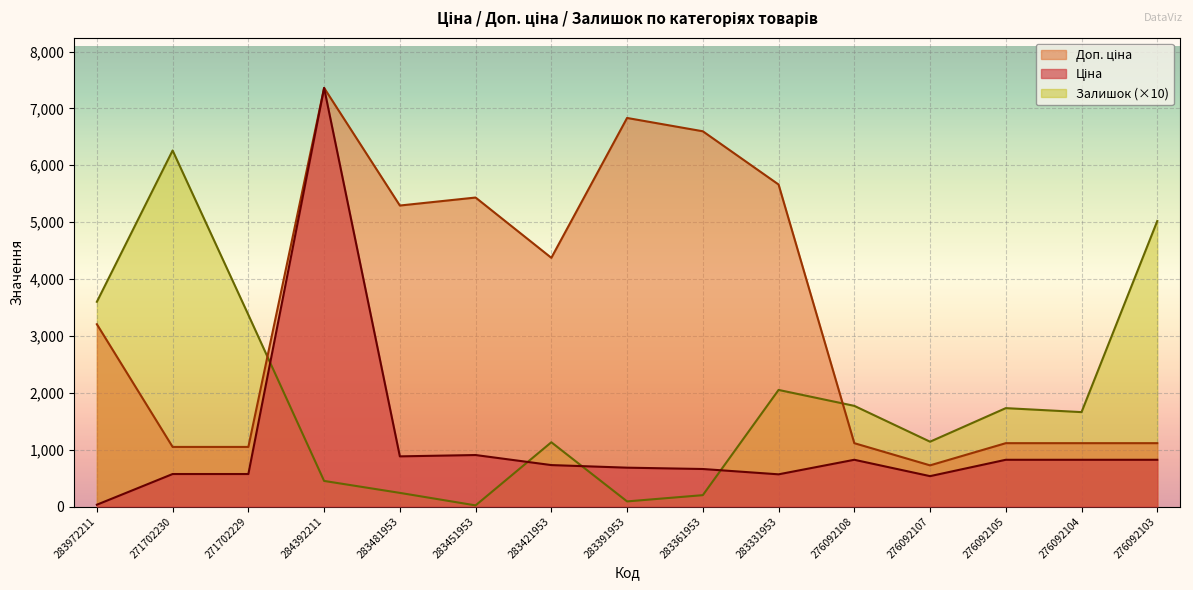

Rank the series at 283972211 from highest to lowest value.

Залишок, Доп. ціна, Ціна